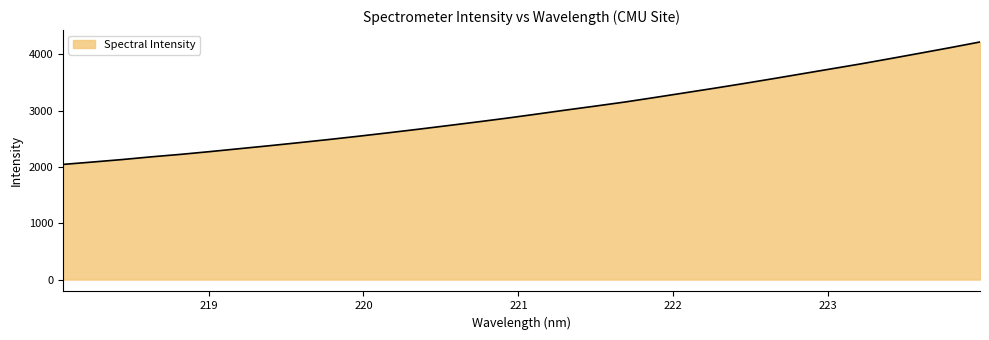

What is the greatest value displayed?

4219.6